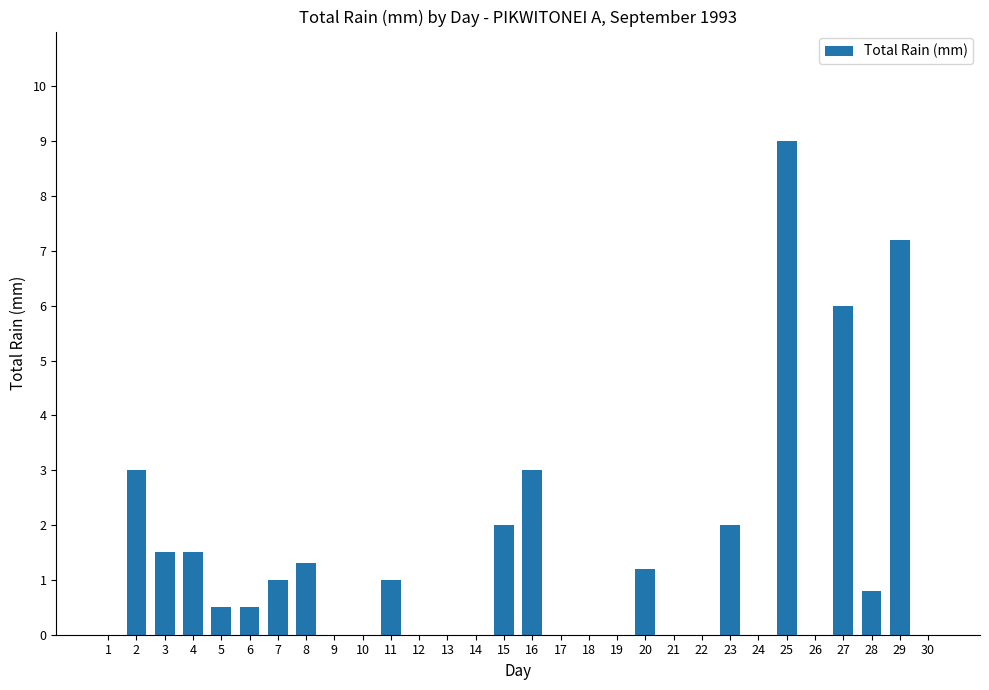

How many categories are shown in the chart?

30